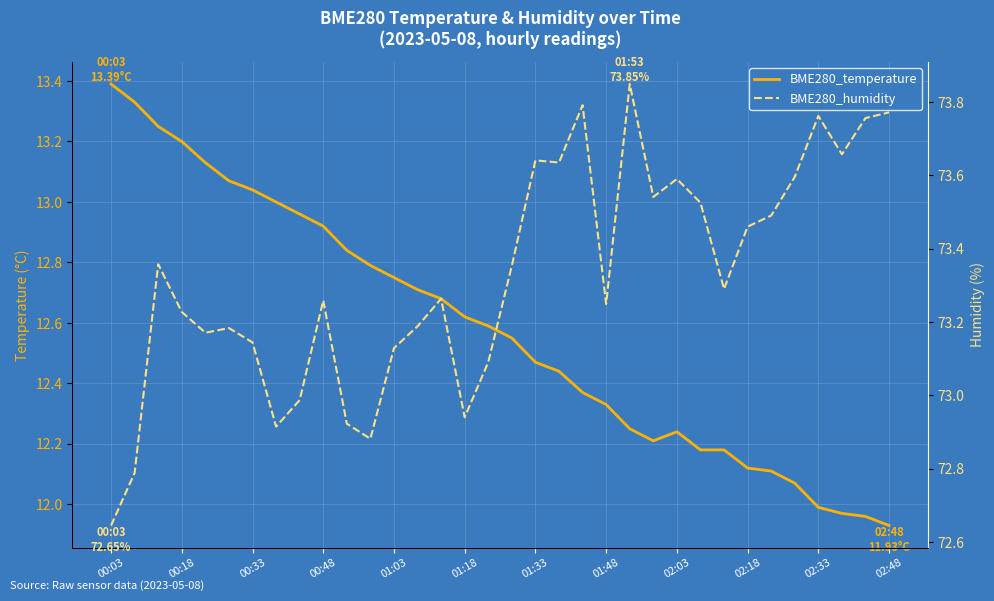

How many values in the BME280_temperature series exceed 12?

30